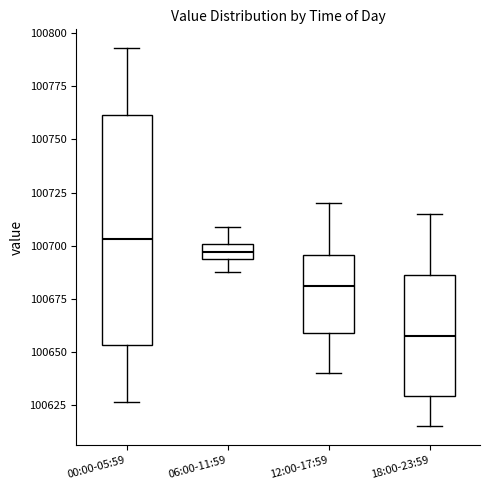

Which box's median line is the highest?

00:00-05:59